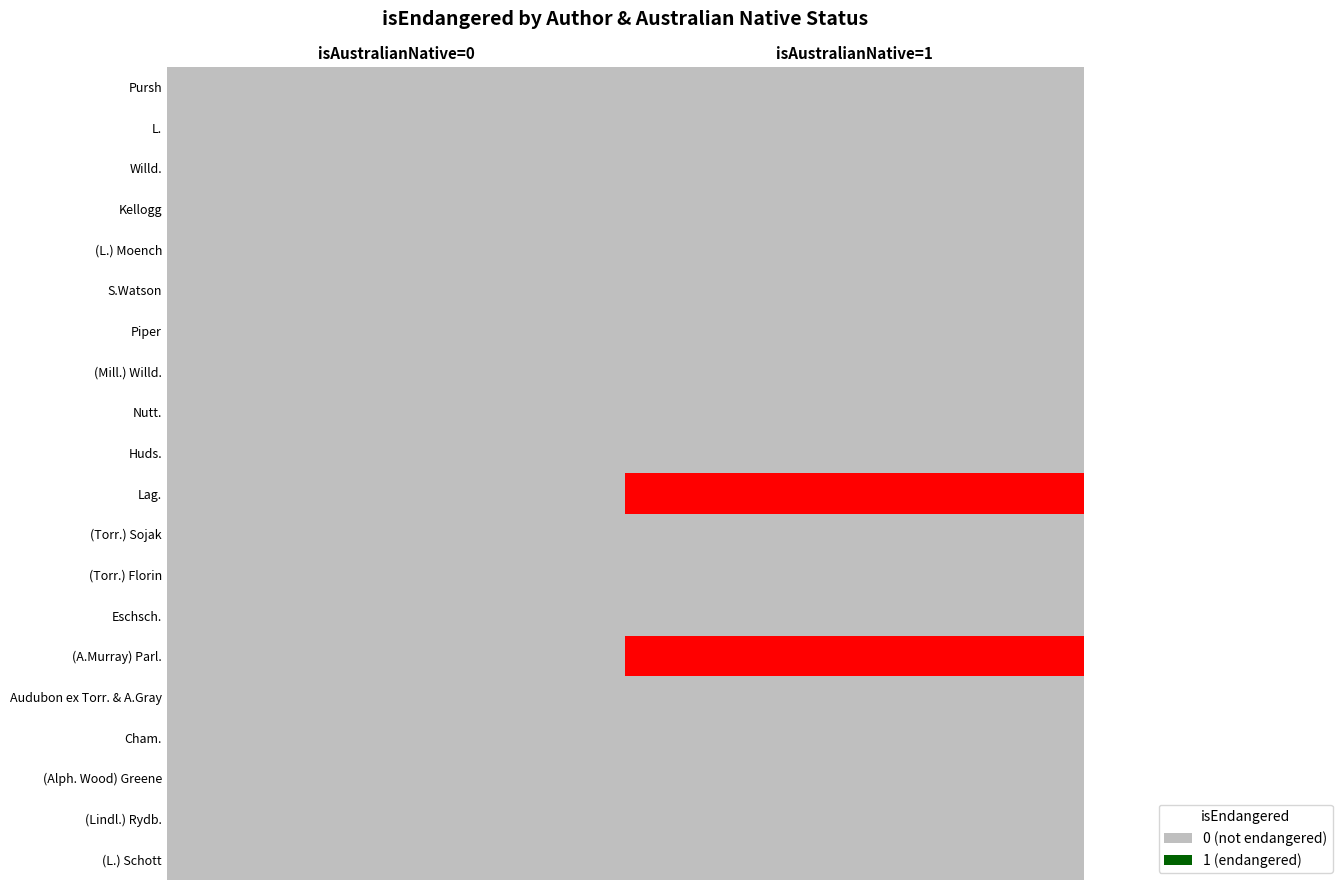

Reading left to right, what are all the values shown in this chart?

Pursh: isAustralianNative=0=0	isAustralianNative=1=0
L.: isAustralianNative=0=0	isAustralianNative=1=0
Willd.: isAustralianNative=0=0	isAustralianNative=1=0
Kellogg: isAustralianNative=0=0	isAustralianNative=1=0
(L.) Moench: isAustralianNative=0=0	isAustralianNative=1=0
S.Watson: isAustralianNative=0=0	isAustralianNative=1=0
Piper: isAustralianNative=0=0	isAustralianNative=1=0
(Mill.) Willd.: isAustralianNative=0=0	isAustralianNative=1=0
Nutt.: isAustralianNative=0=0	isAustralianNative=1=0
Huds.: isAustralianNative=0=0	isAustralianNative=1=0
Lag.: isAustralianNative=0=0	isAustralianNative=1=1
(Torr.) Sojak: isAustralianNative=0=0	isAustralianNative=1=0
(Torr.) Florin: isAustralianNative=0=0	isAustralianNative=1=0
Eschsch.: isAustralianNative=0=0	isAustralianNative=1=0
(A.Murray) Parl.: isAustralianNative=0=0	isAustralianNative=1=1
Audubon ex Torr. & A.Gray: isAustralianNative=0=0	isAustralianNative=1=0
Cham.: isAustralianNative=0=0	isAustralianNative=1=0
(Alph. Wood) Greene: isAustralianNative=0=0	isAustralianNative=1=0
(Lindl.) Rydb.: isAustralianNative=0=0	isAustralianNative=1=0
(L.) Schott: isAustralianNative=0=0	isAustralianNative=1=0